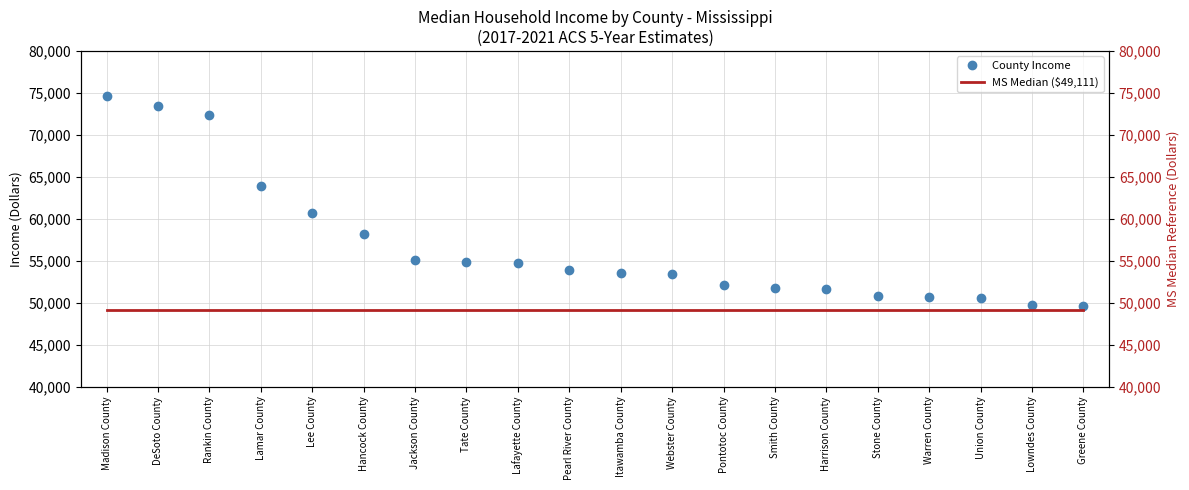

What position from the right is Jackson County?

14